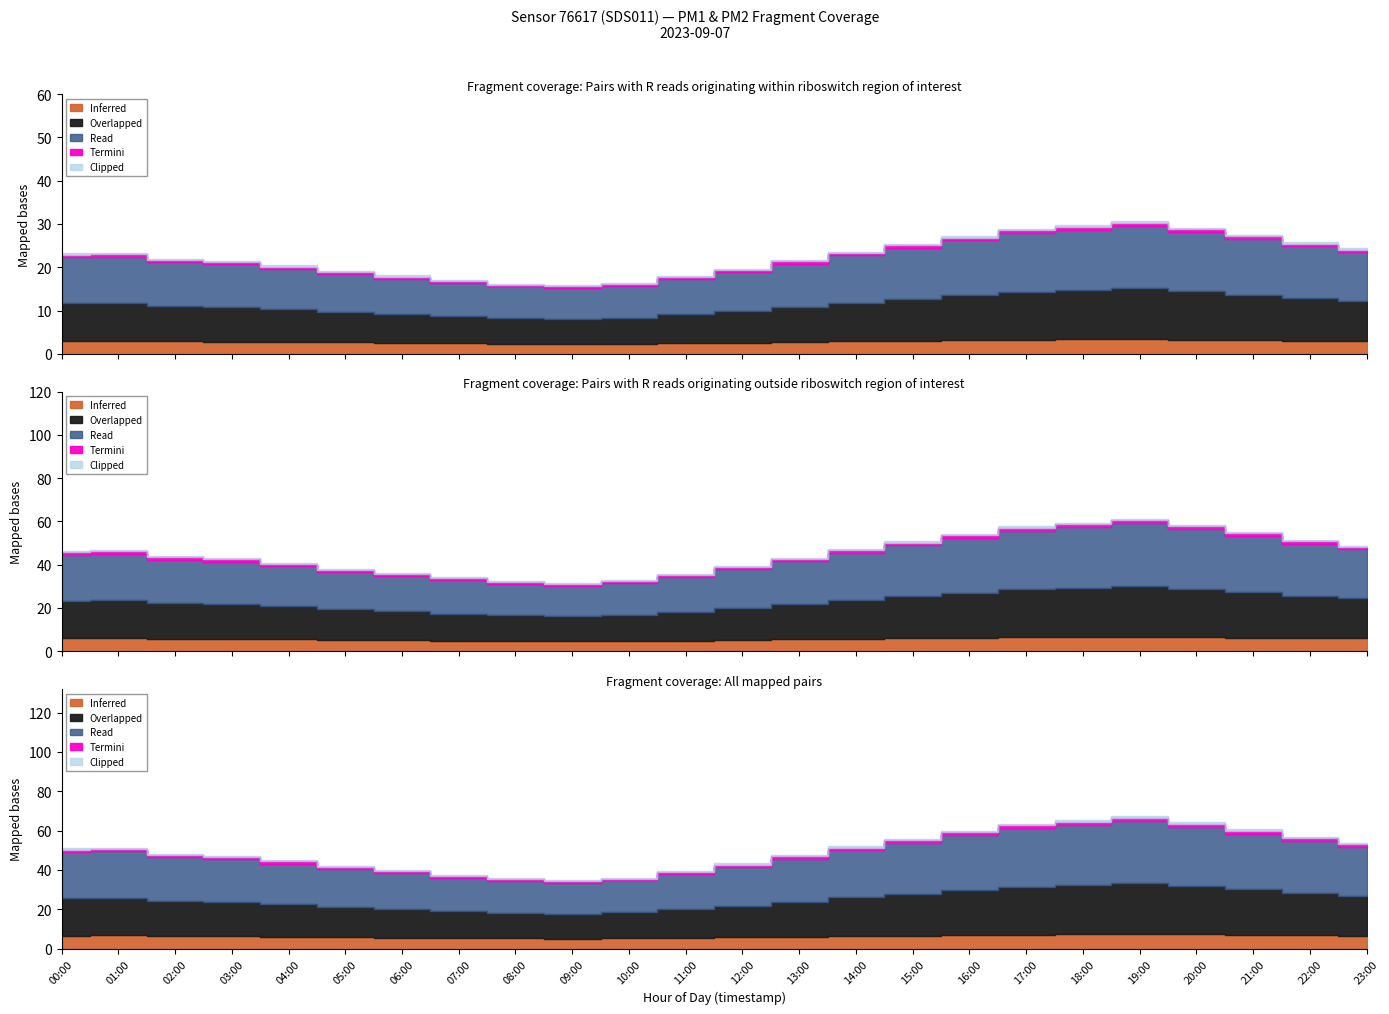

What is the label of the 8th point from the right?

16:00